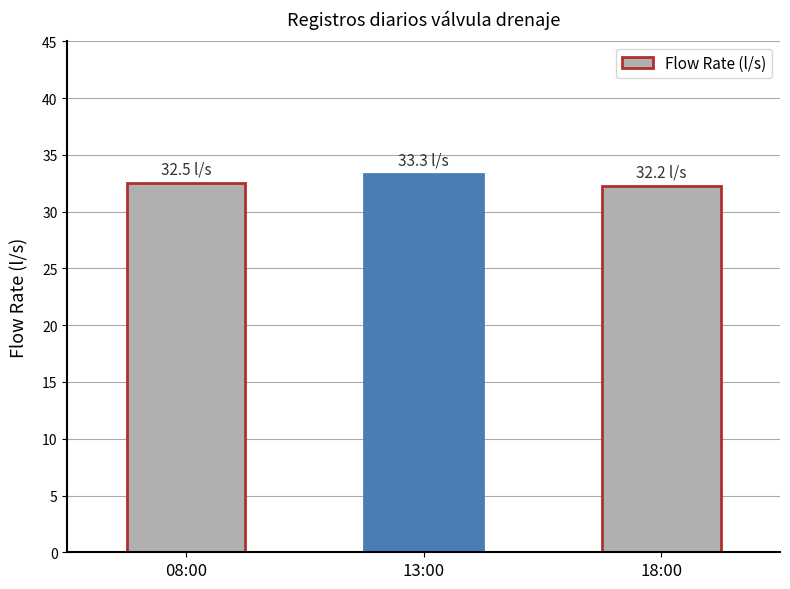

Are the bars horizontal?

No